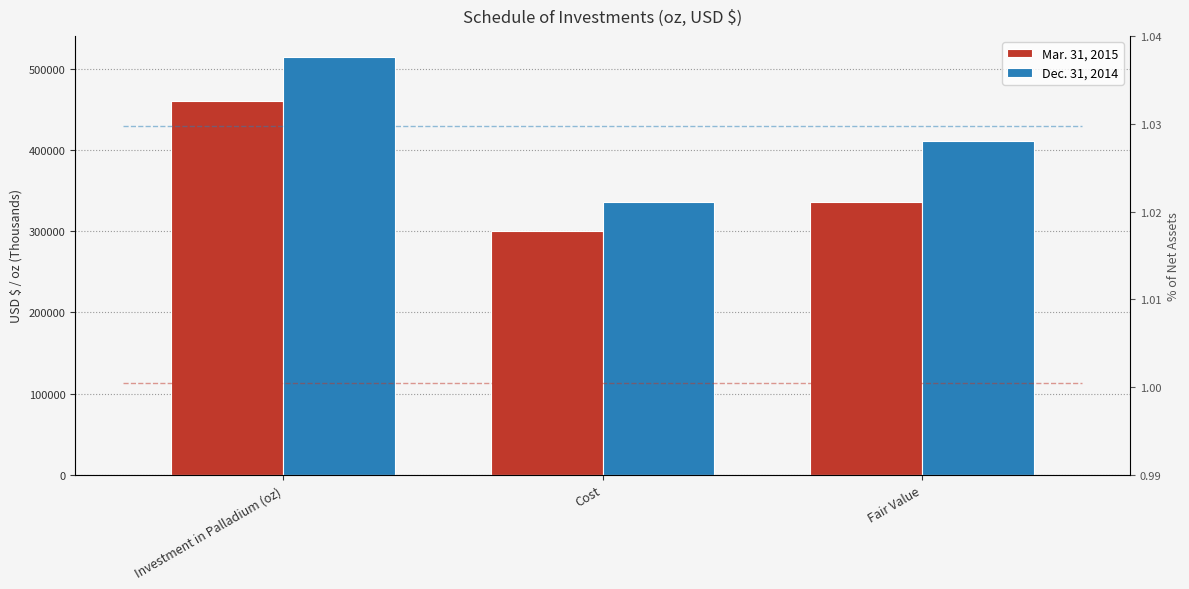

What is the value of the Mar. 31, 2015 bar at the 2nd from the left?

300253.0